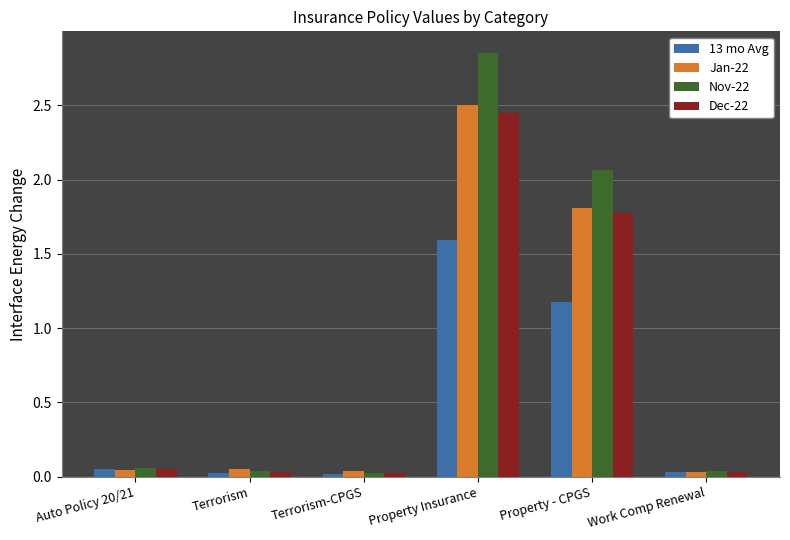

Which category has the highest value in the 13 mo Avg series?

Property Insurance